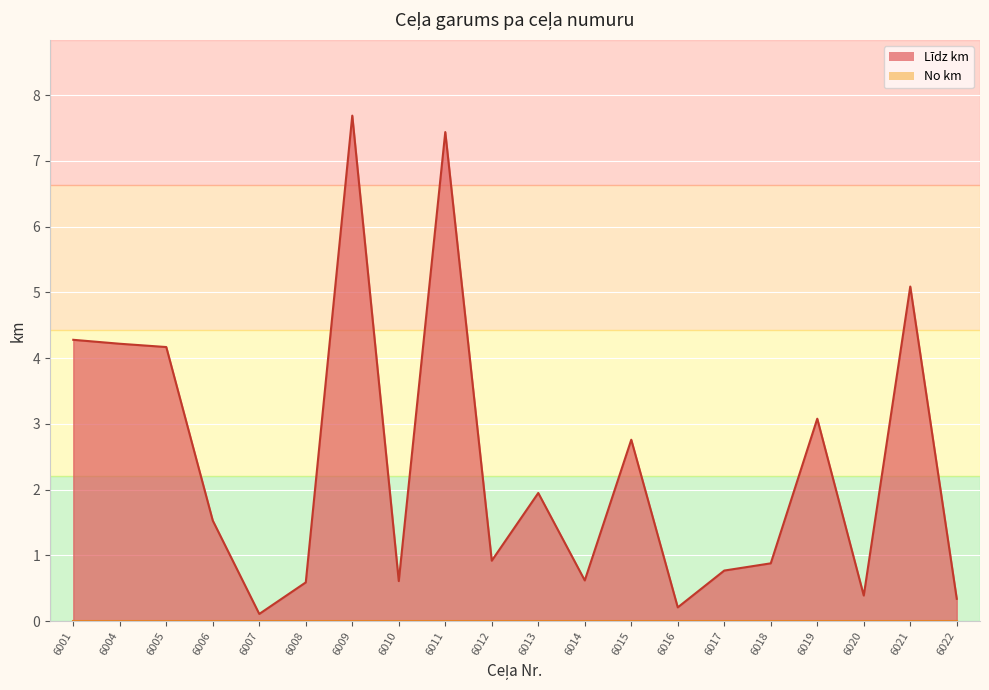

How many data points are less than 1?

10